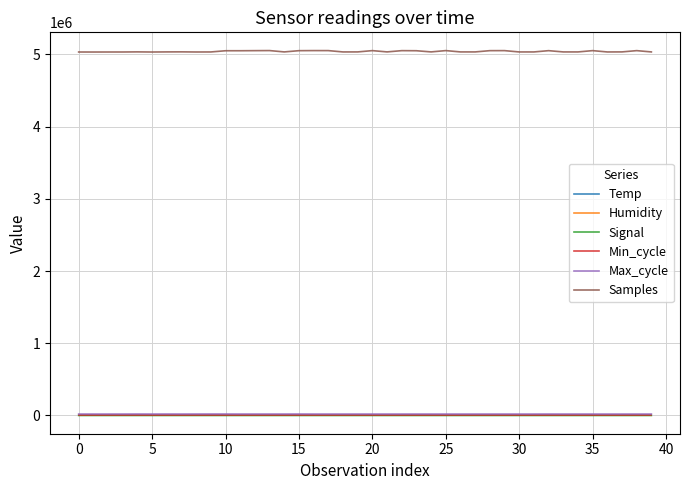

Which series has the largest range (max minus min)?

Samples